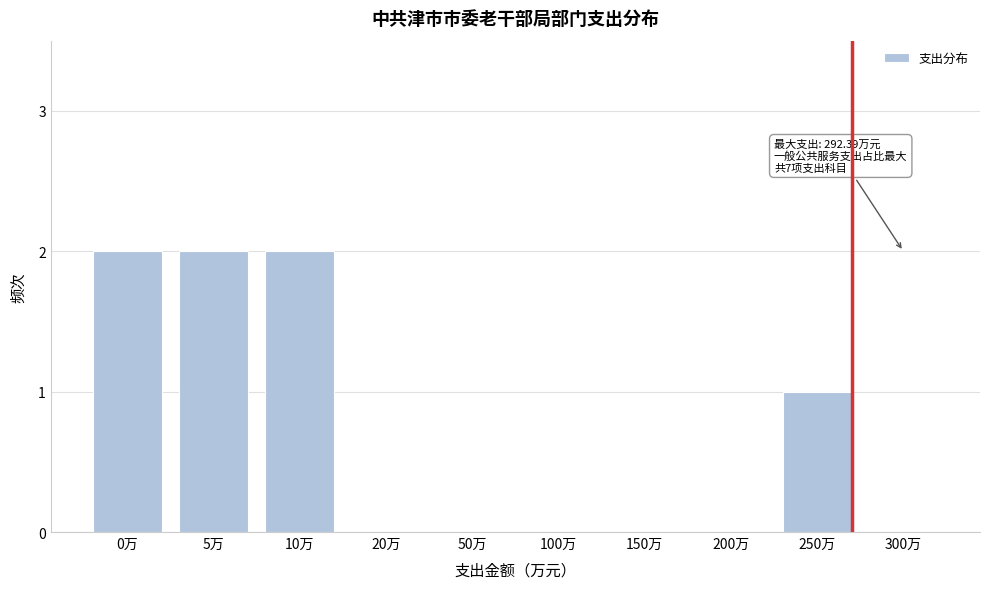

Reading left to right, what are all the values shown in this chart?

0万=2	5万=2	10万=2	20万=0	50万=0	100万=0	150万=0	200万=0	250万=1	300万=0